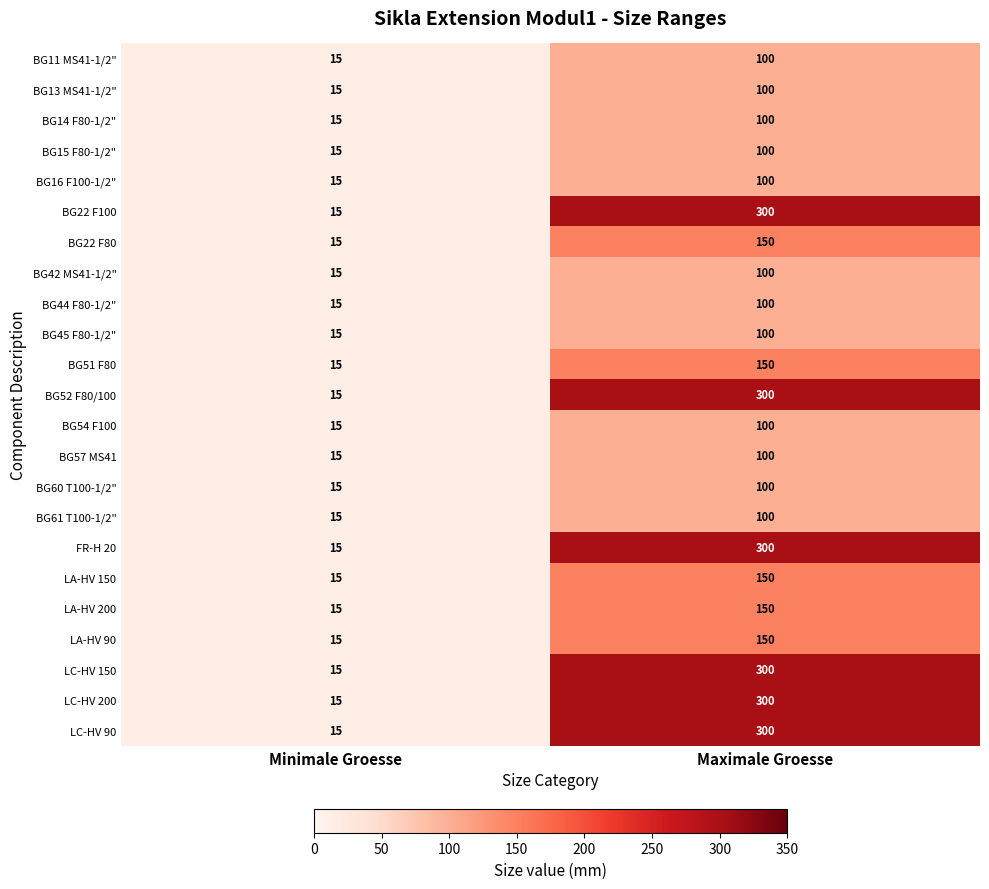

What is the spread (max minus min) of values at Maximale Groesse?

200